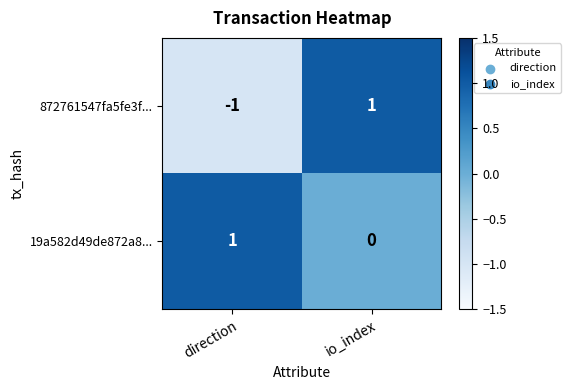

Where is 19a582d49de872a8... nearest to the value 0?

io_index